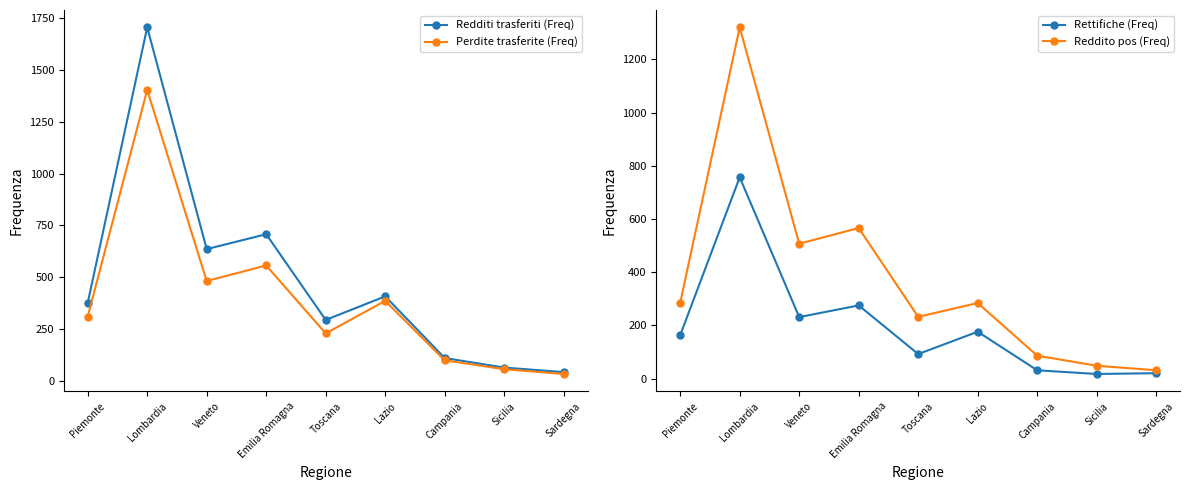

Is the value of Redditi trasferiti (Freq) at Lombardia greater than the value of Perdite trasferite (Freq) at Piemonte?

Yes